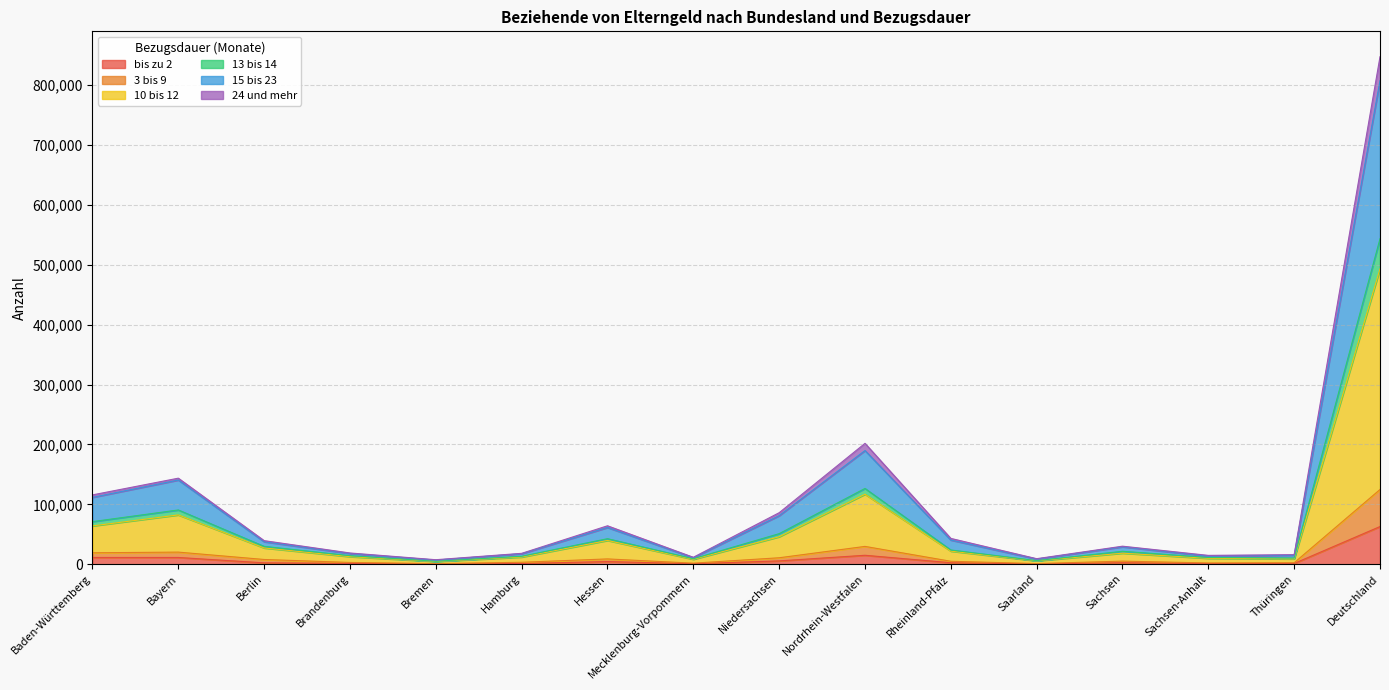

True or false: 10 bis 12 has a value of 19295 at Hessen.

False